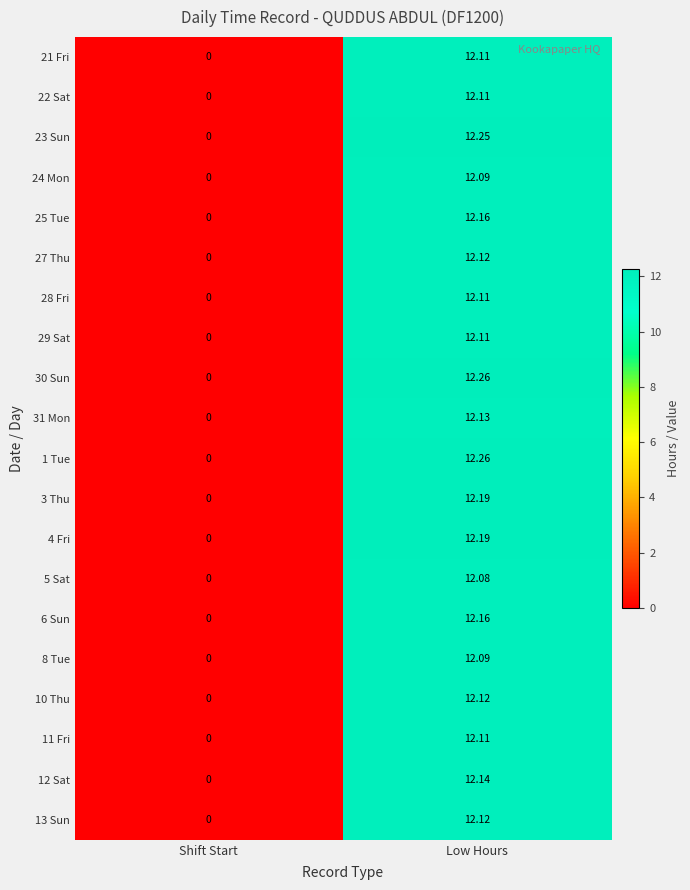

At how many categories does at least one series exceed 8?

1